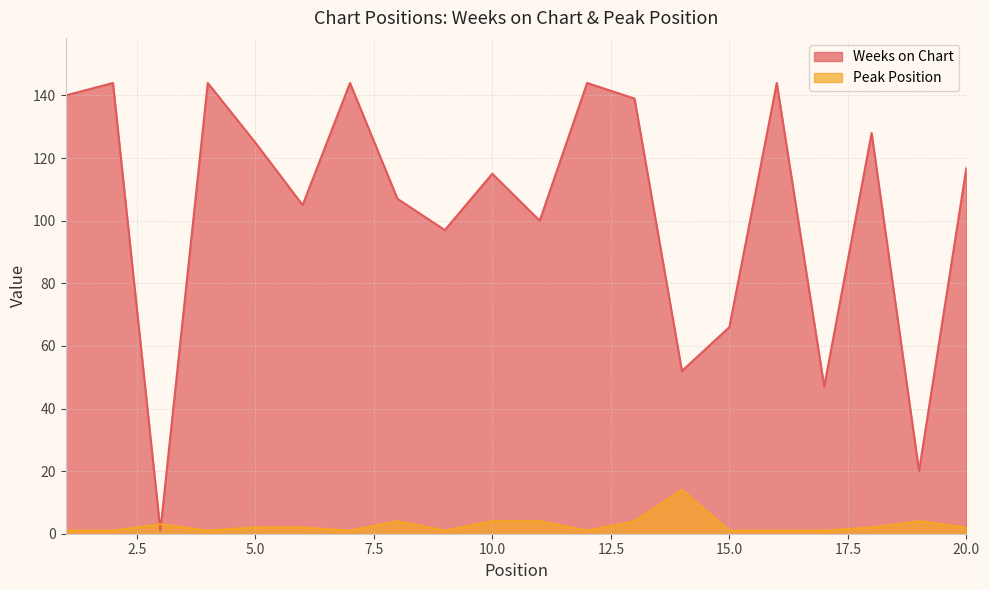

Between 7 and 5, which is larger?

7